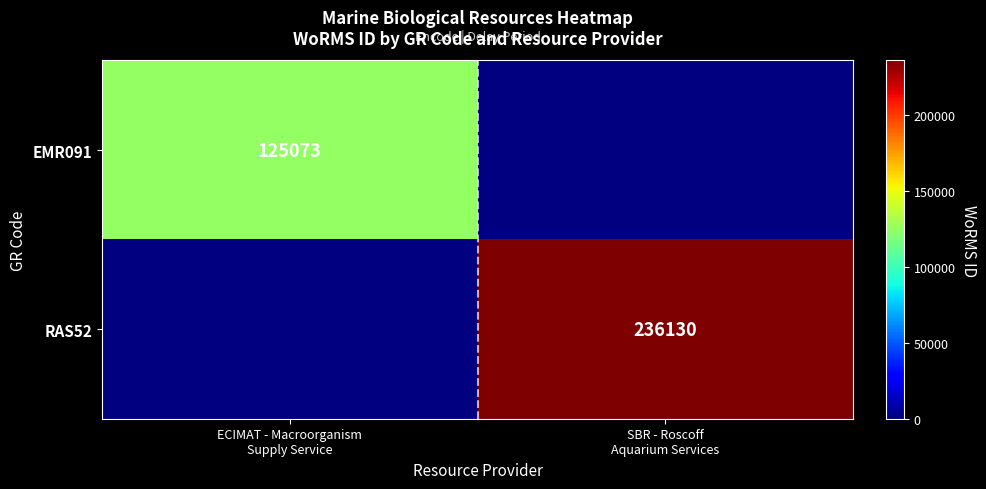

What is the minimum value shown in the chart?

125073.0